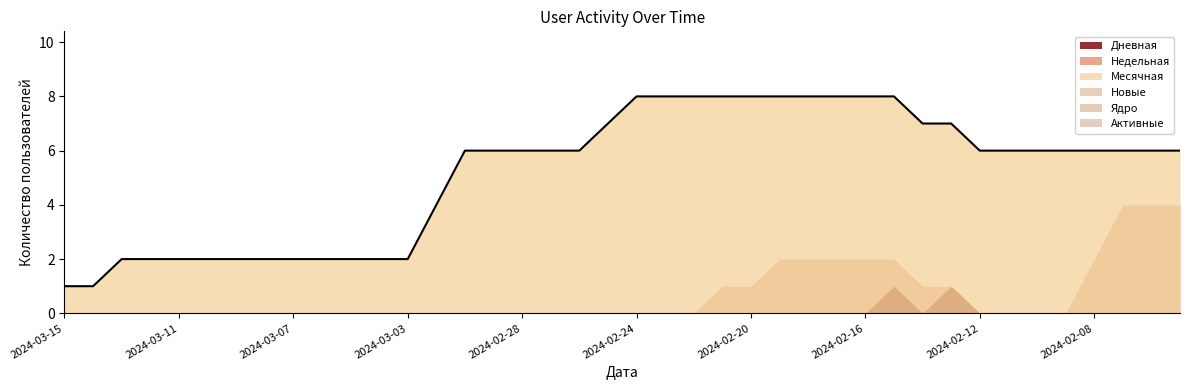

Is the value of Новые at 2024-02-13 greater than the value of Недельная at 2024-02-12?

Yes